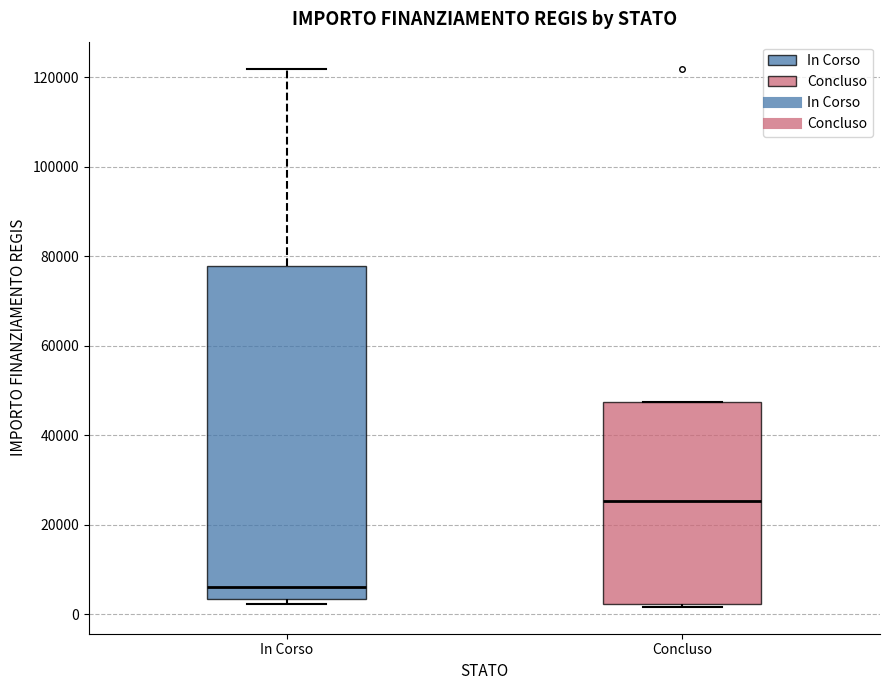

Reading left to right, read every box against the y-axis: the position of its median line, the range the box covers, and the ends of its whiskers. The values are not printed on the chart, so give them approximately, as read against the axis.

In Corso: median 6000, box 4000 to 78000, whiskers 2000 to 122000
Concluso: median 26000, box 2000 to 48000, whiskers 2000 to 48000